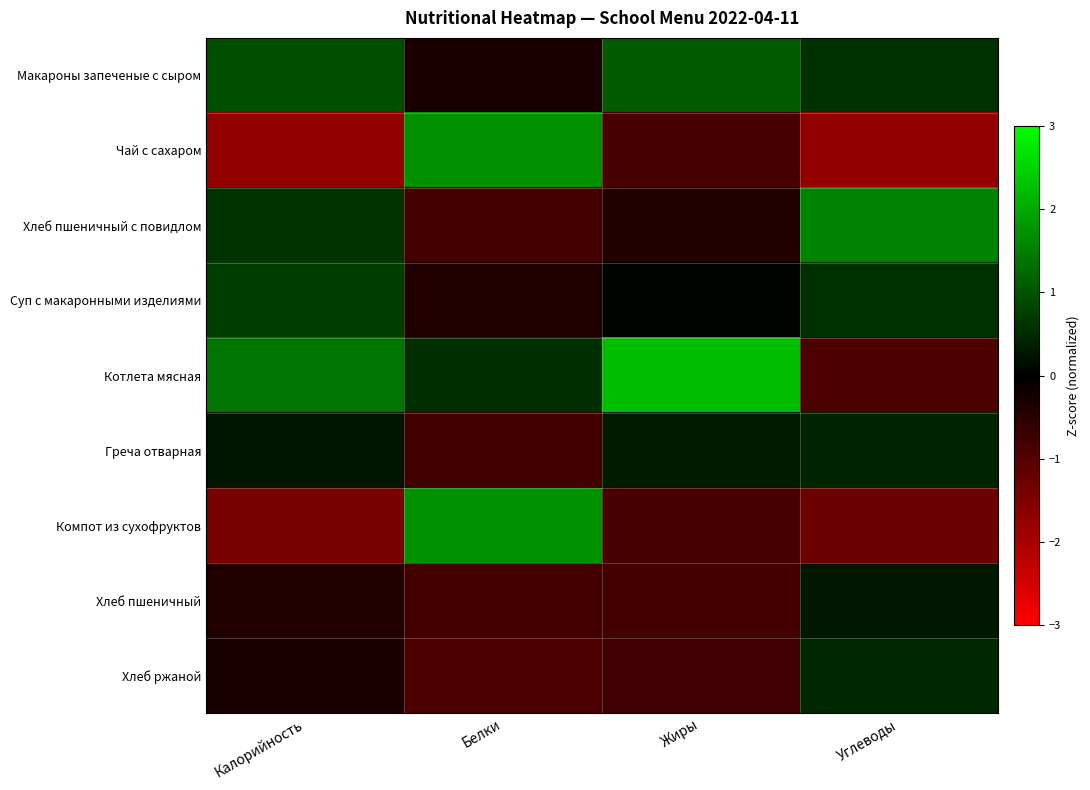

At which category does the chart reach its minimum across all series?

Калорийность